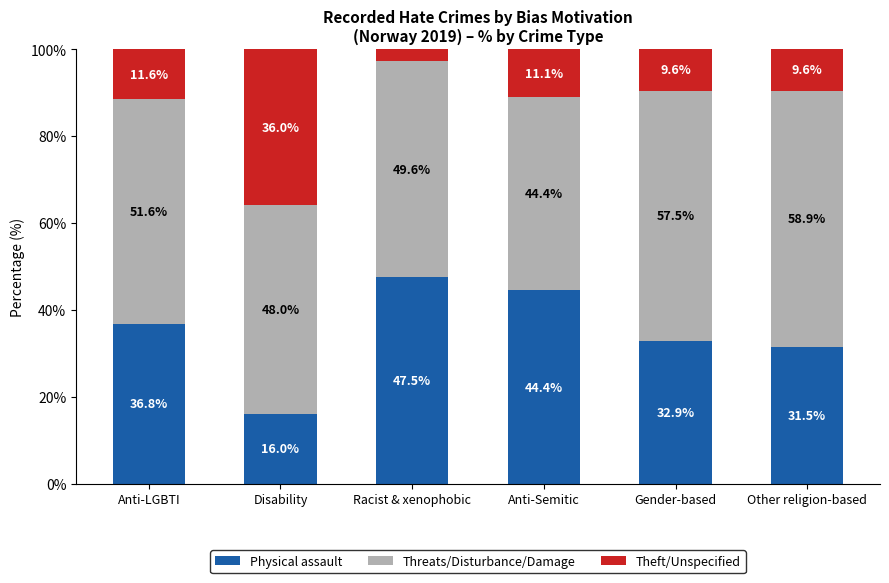

What are all the series names shown in the legend?

Physical assault, Threats/Disturbance/Damage, Theft/Unspecified